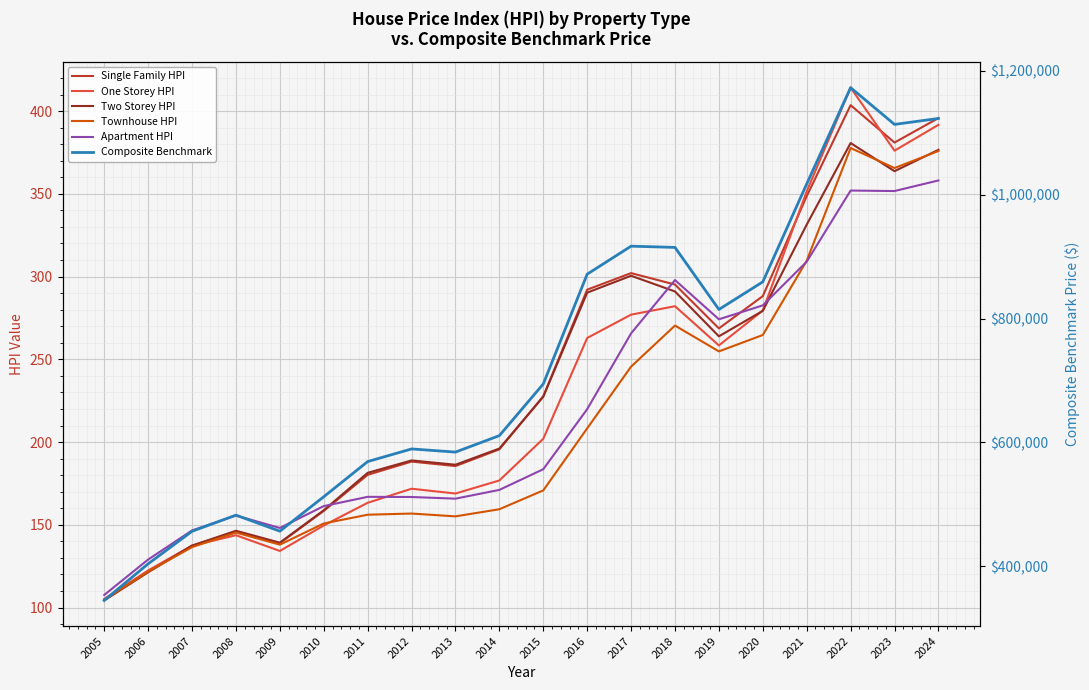

The Composite Benchmark series shows 156340.5 at 2014. True or false?

False